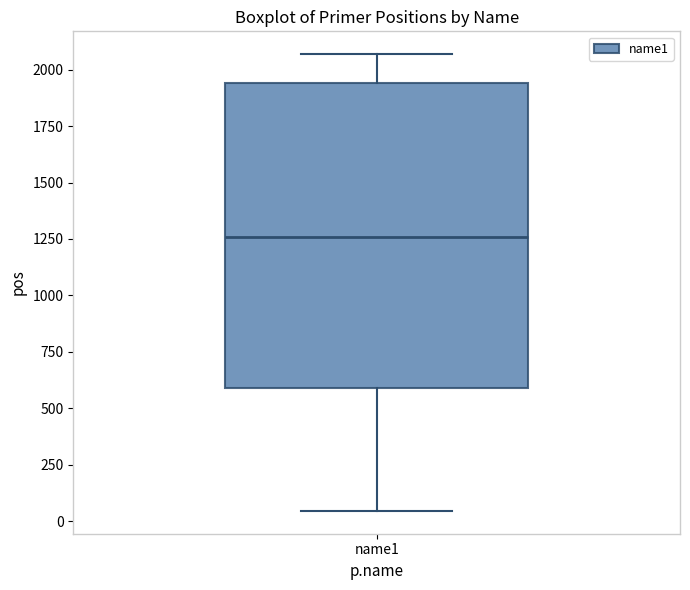

Transcribe this box plot: give where the median line is, the range the box spans, and where the two whiskers end, as read against the y-axis. The values are not printed on the chart, so give them approximately, as read against the axis.

median 1250, box 600 to 1950, whiskers 50 to 2050